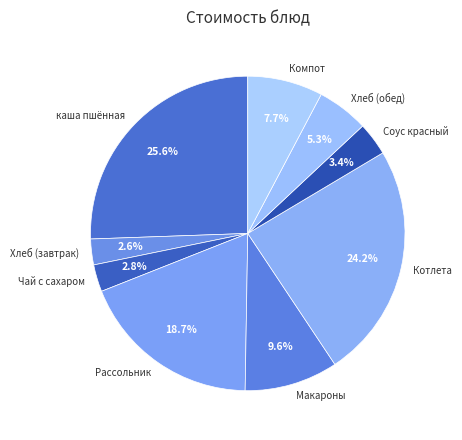

Does Макароны represent more than half of the total?

No